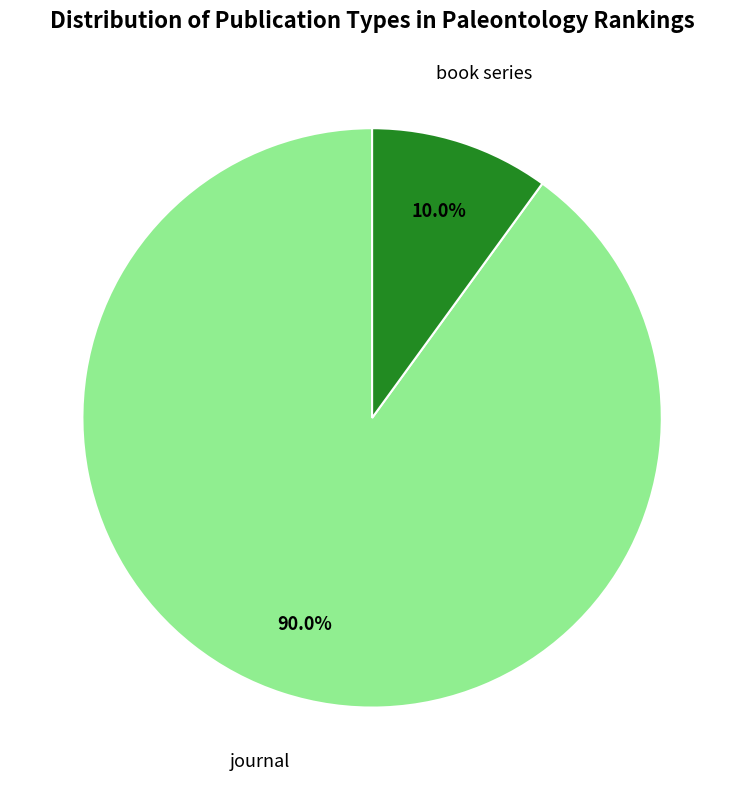

To the nearest percent, what is the difference between the largest and smallest slice percentages?

80%